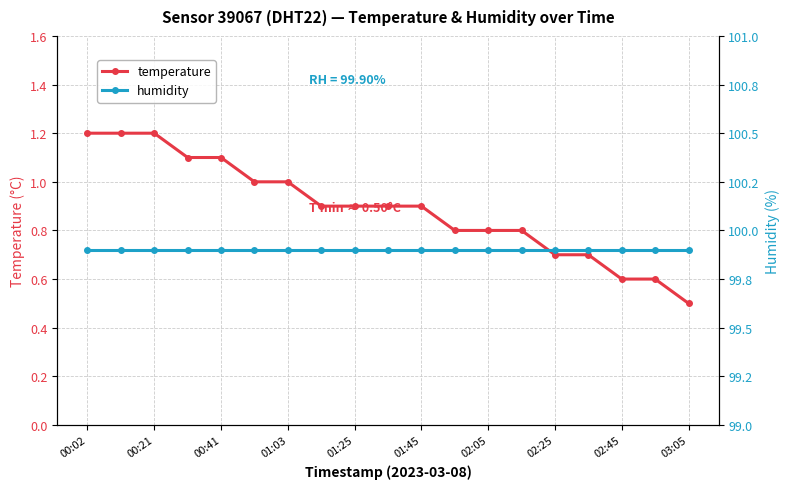

What is the sum of all temperature values?

16.9